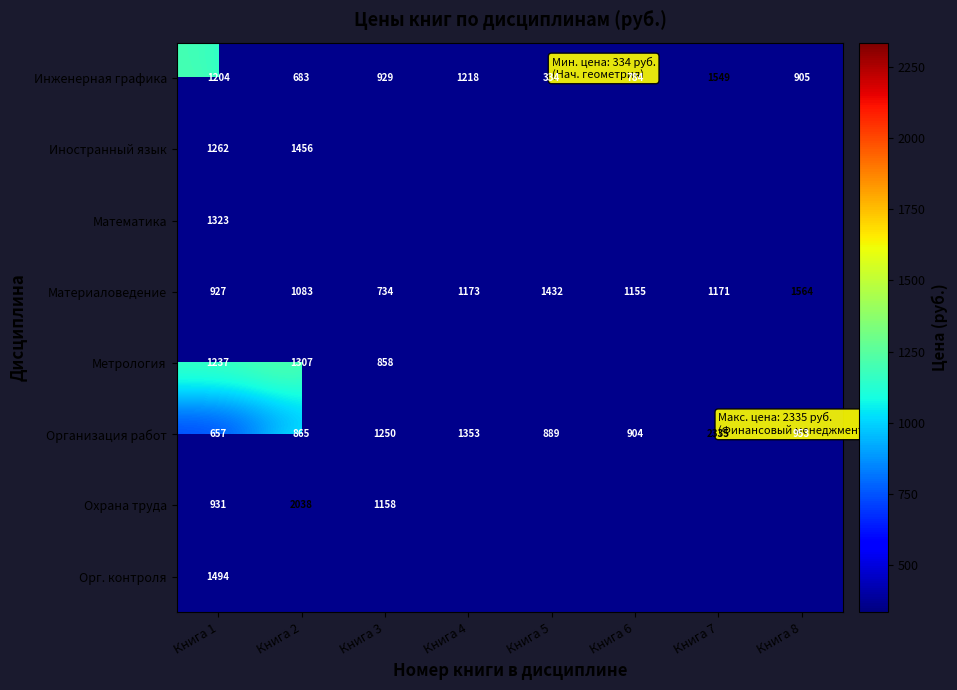

At which category is the sum across all series the highest?

Книга 1